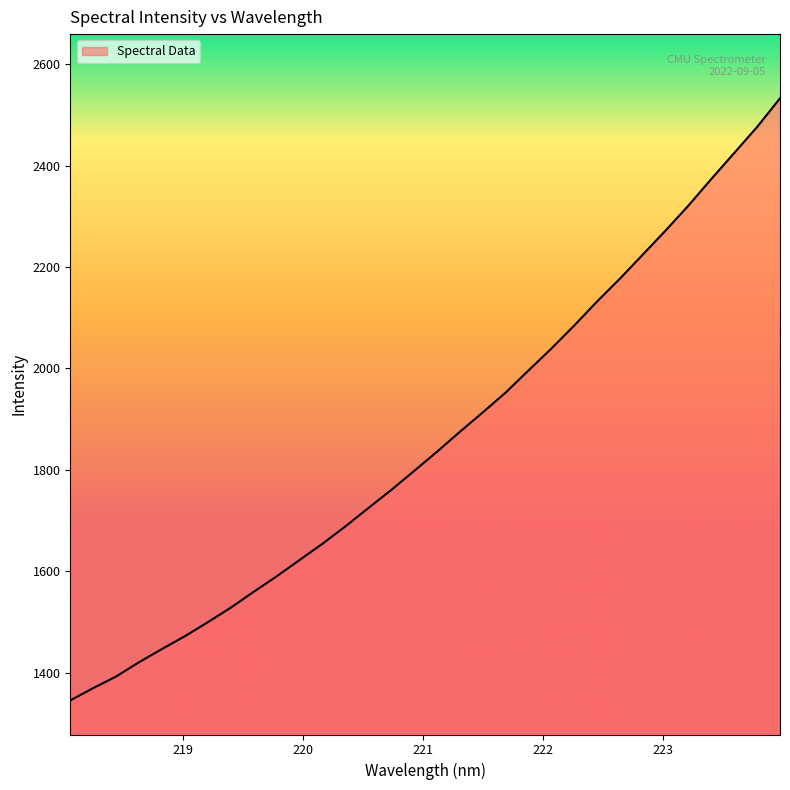

Does the chart display data point markers on the line(s)?

No